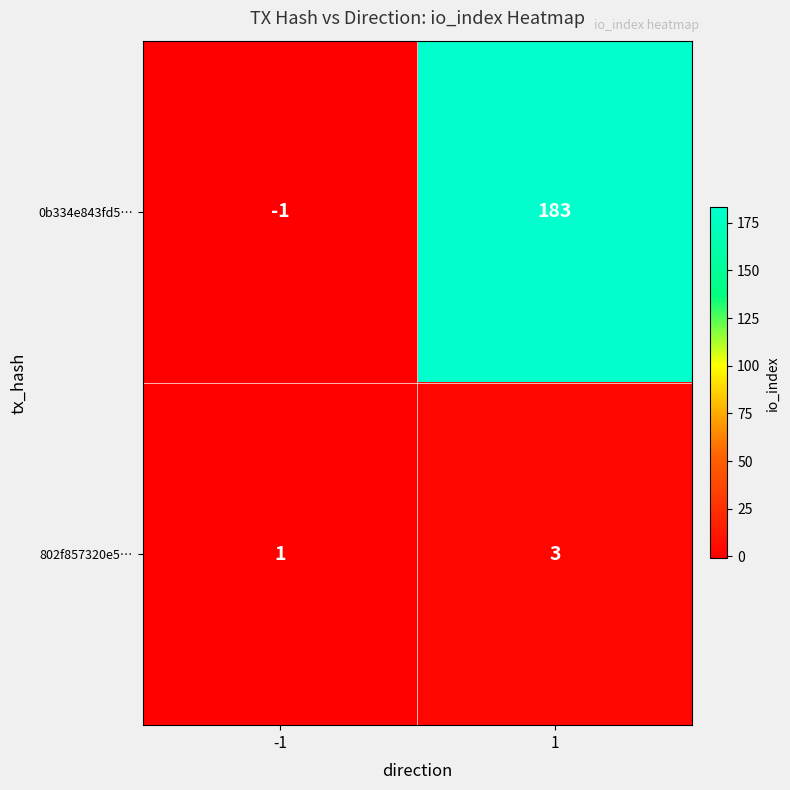

What is the maximum value for 0b334e843fd5…?

183